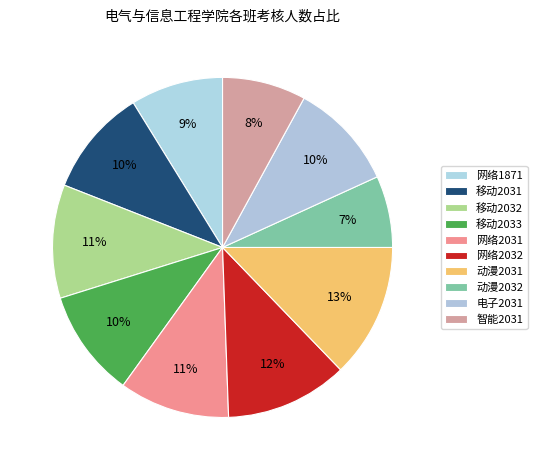

True or false: 动漫2032 accounts for 7% of the total.

True